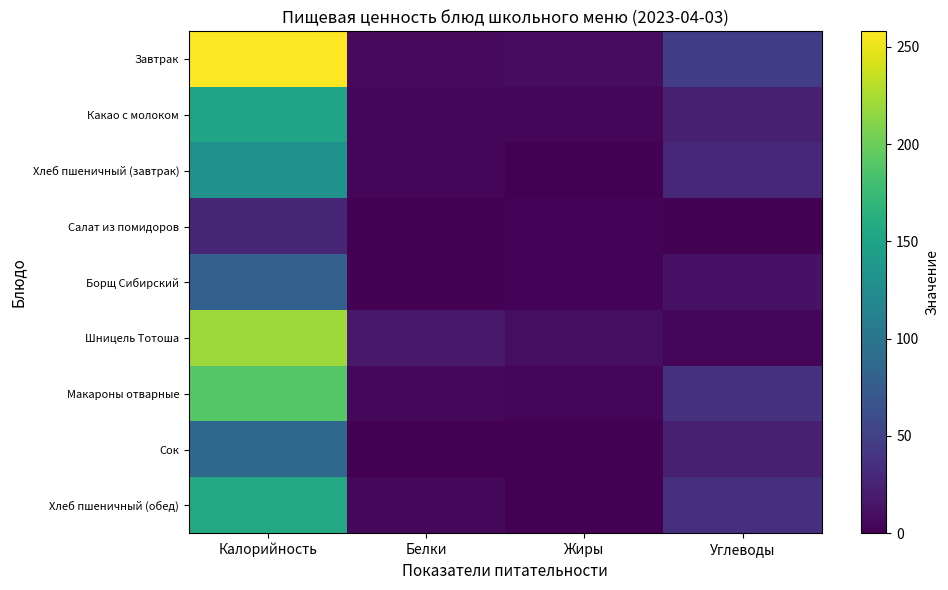

Between Жиры and Углеводы, which is larger?

Углеводы